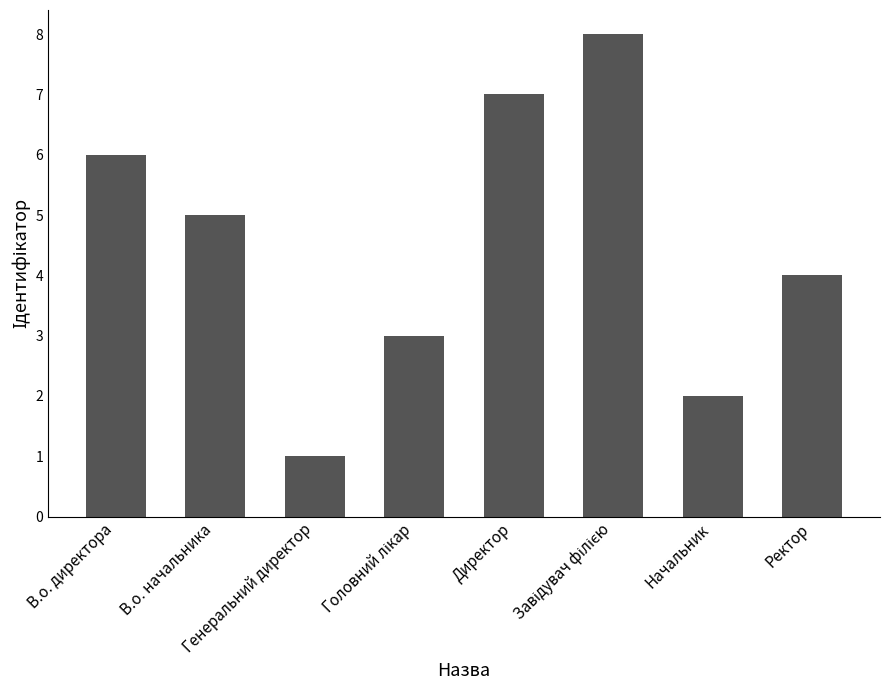

Reading right to left, what are all the values shown in this chart?

4	2	8	7	3	1	5	6